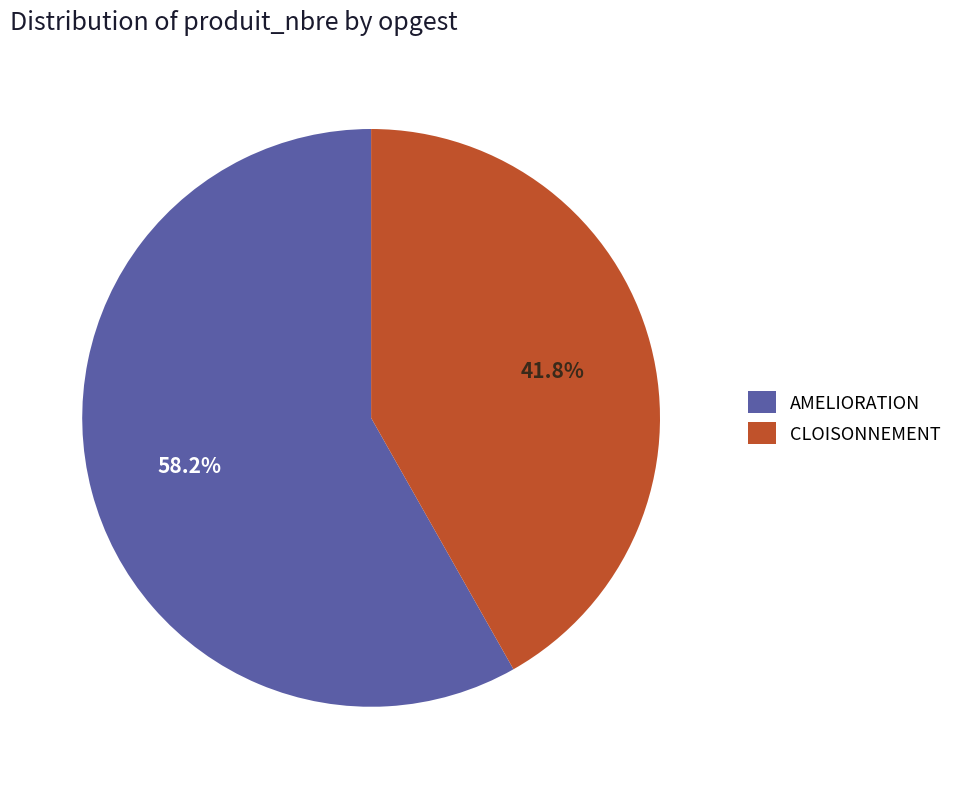

Which has a higher value, CLOISONNEMENT or AMELIORATION?

AMELIORATION